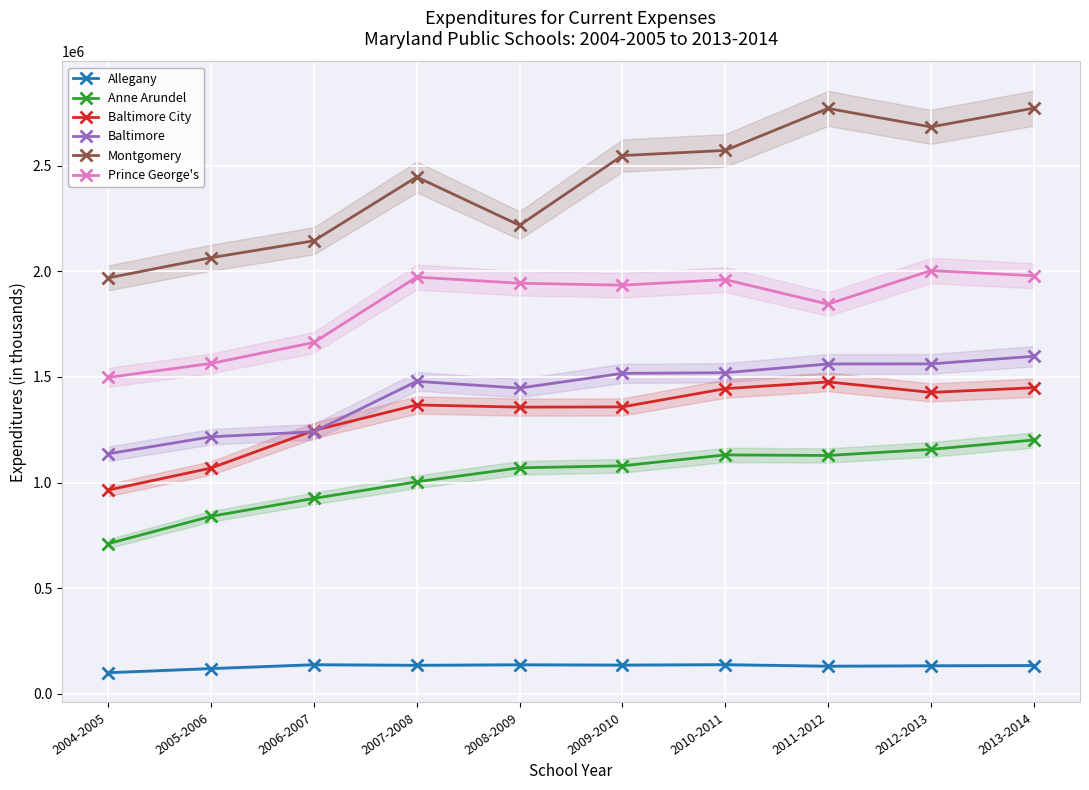

At which category does Allegany reach its first local peak?

2006-2007